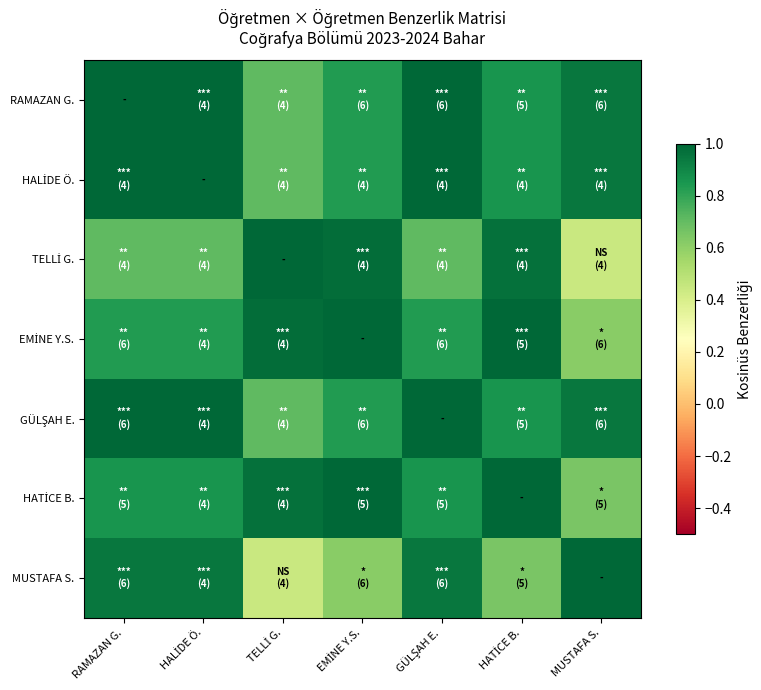

At which category is the sum across all series the highest?

RAMAZAN G.